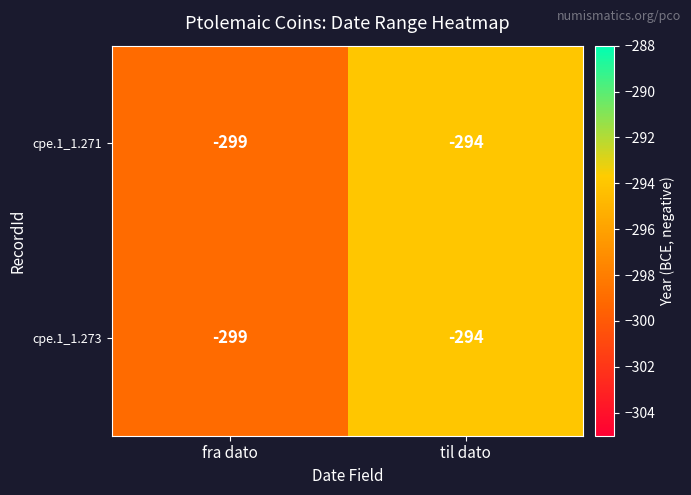

Is it true that cpe.1_1.271 equals -384 at til dato?

False